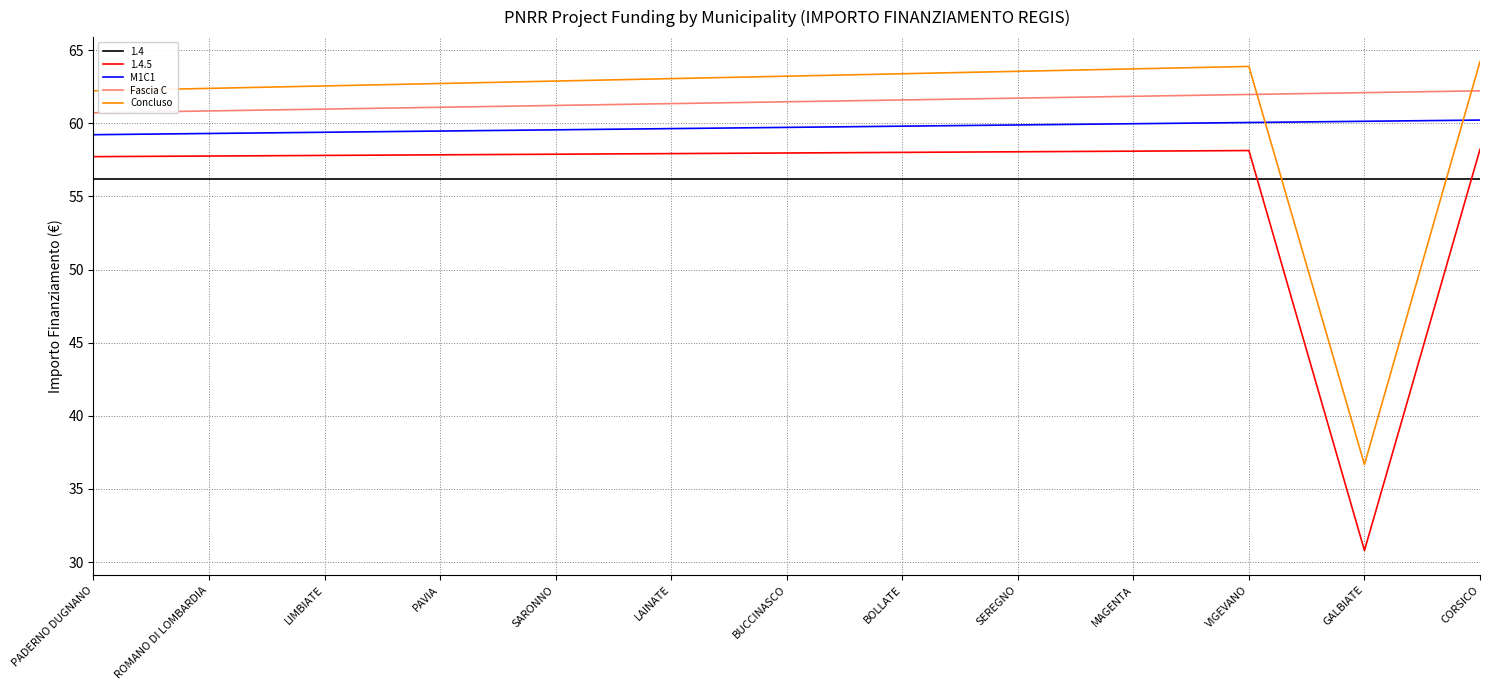

What is the difference between the maximum and minimum values in the Concluso series?

27.5